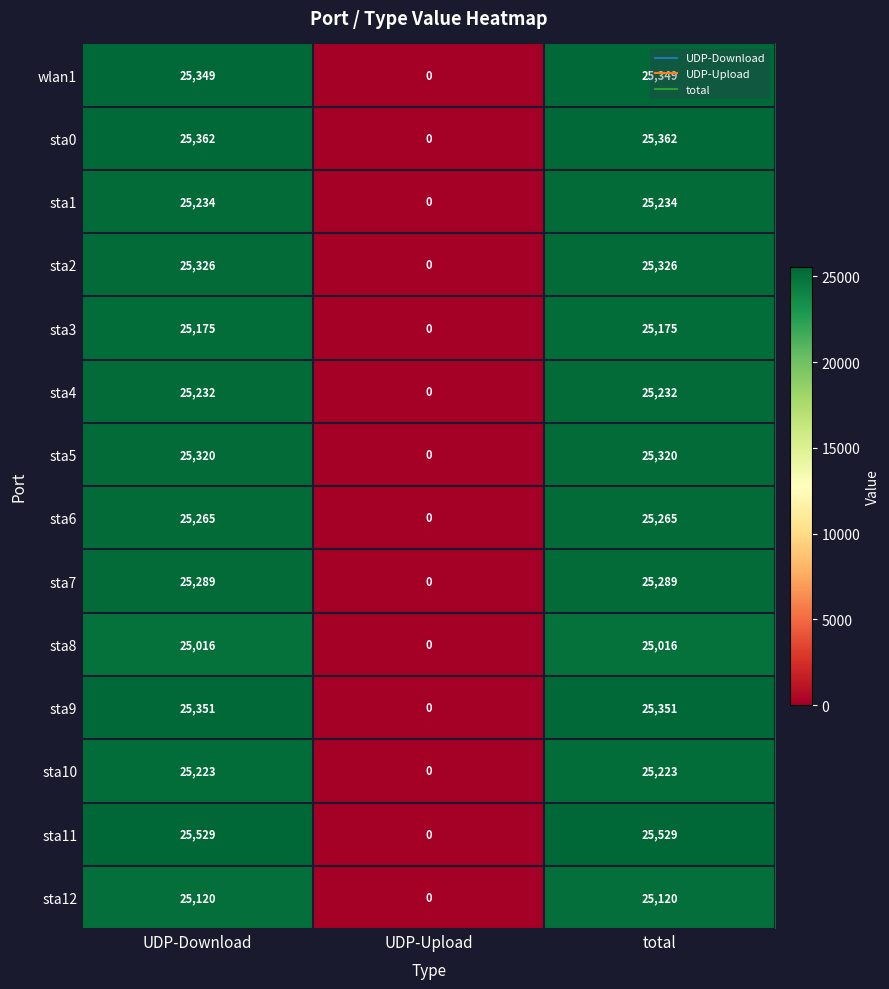

Is it true that sta9 equals 0 at UDP-Upload?

True